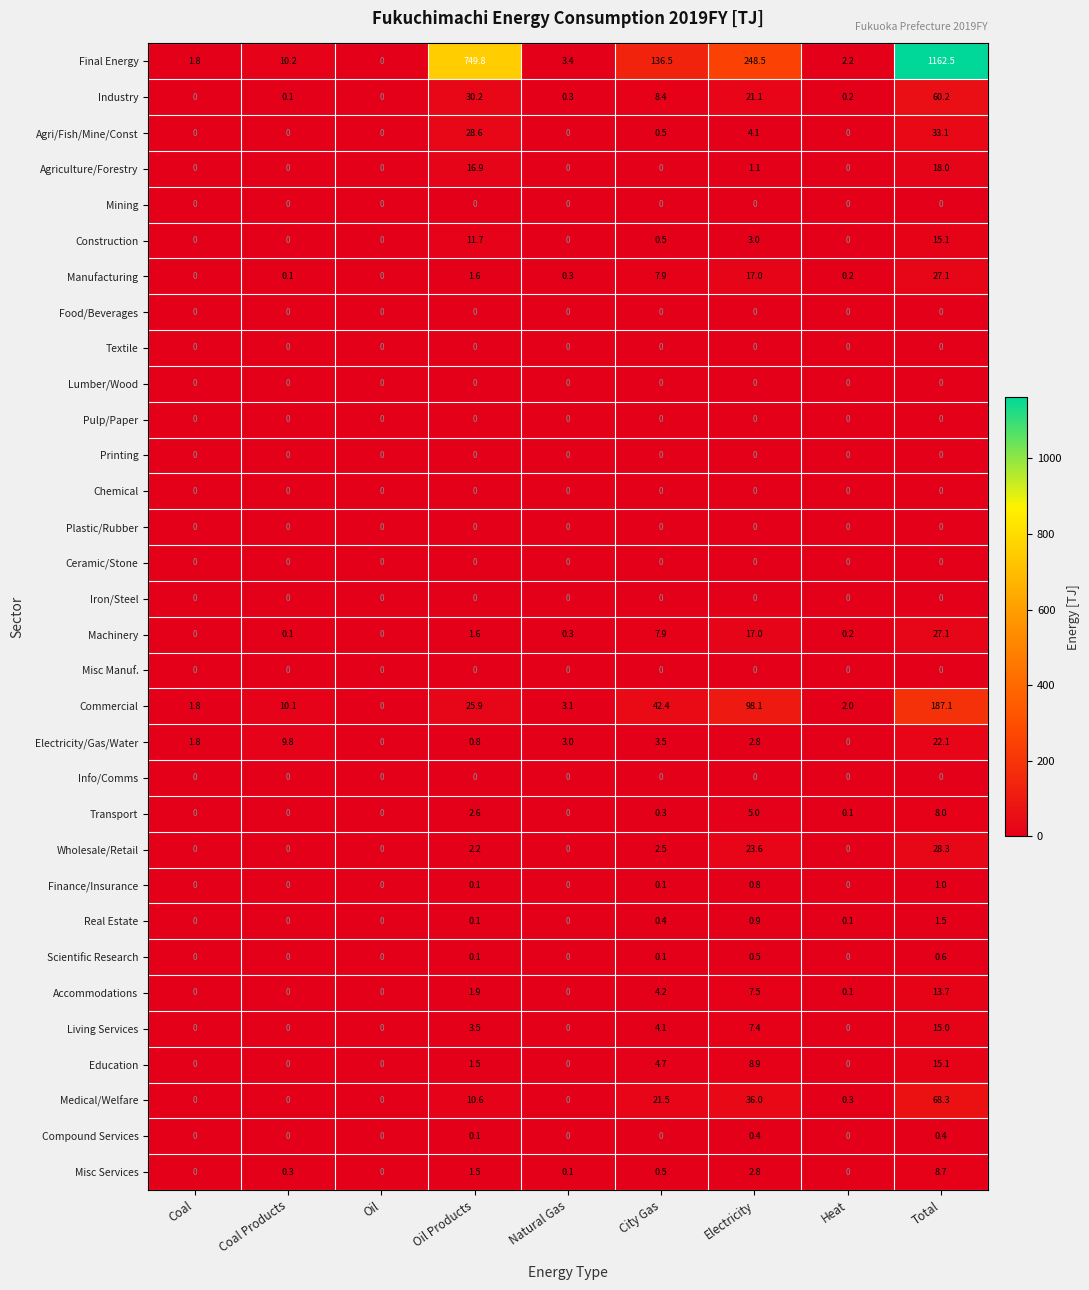

Which category has the highest value across all series?

Total